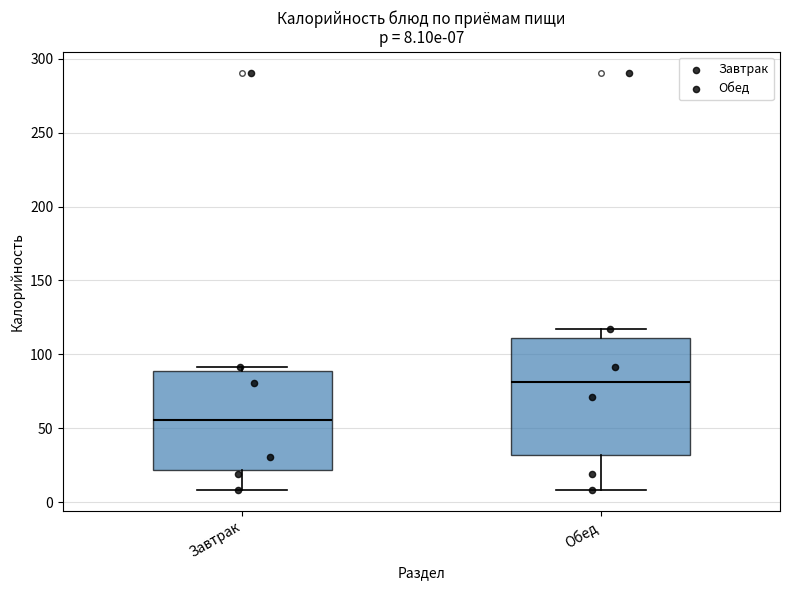

Comparing the boxes themselves (not the whiskers), which one is the tallest?

Обед